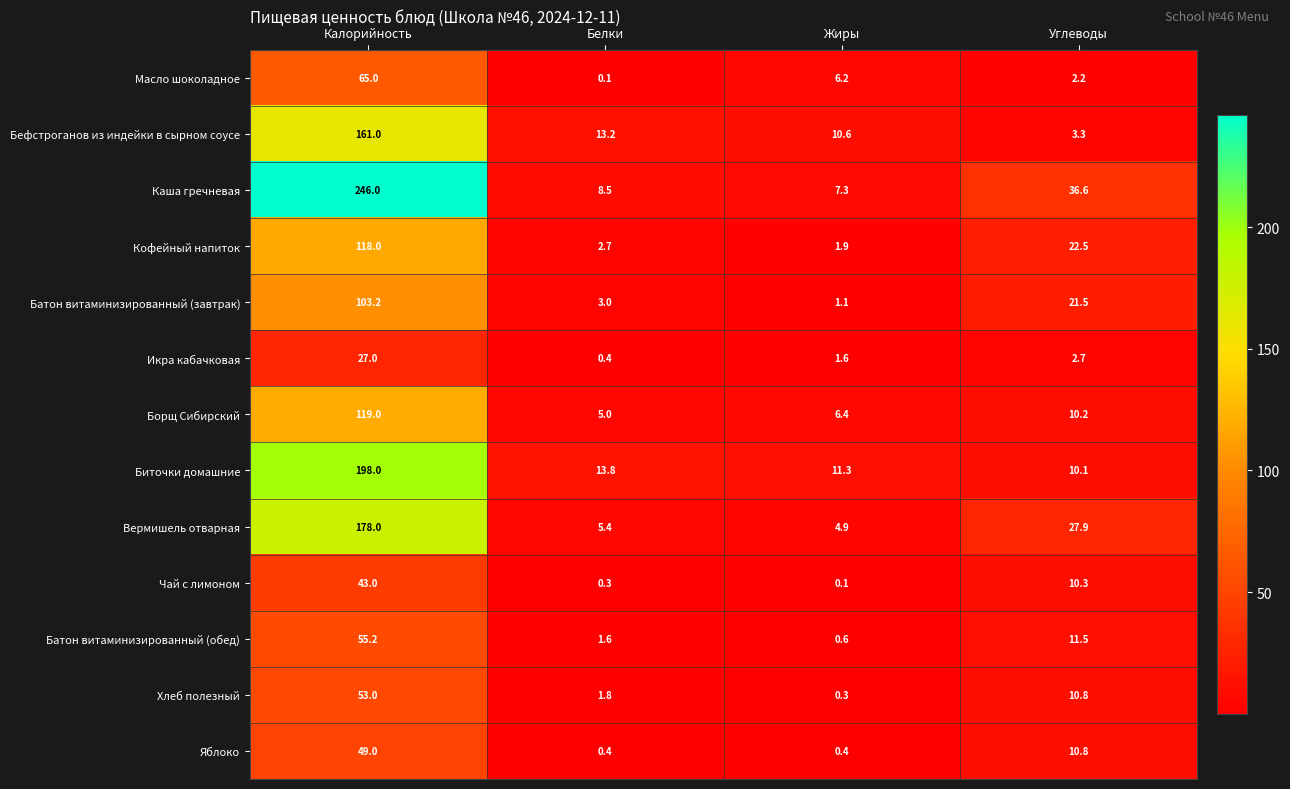

Which series changed the most between Белки and Углеводы?

Каша гречневая